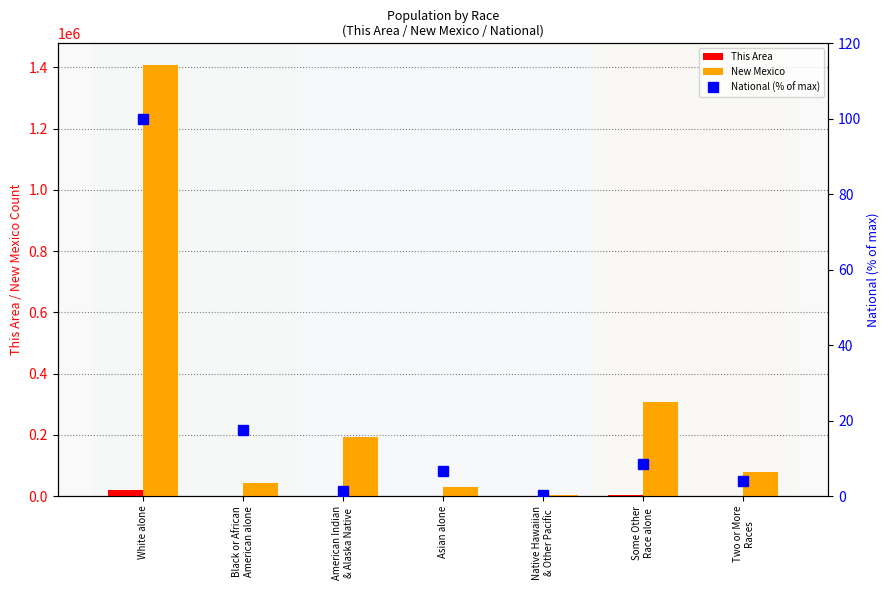

Reading right to left, transcribe all the data shown in this chart.

This Area: Two or More
Races=741.0	Some Other
Race alone=3047.0	Native Hawaiian
& Other Pacific=10.0	Asian alone=165.0	American Indian
& Alaska Native=342.0	Black or African
American alone=401.0	White alone=20335.0
New Mexico: Two or More
Races=77010.0	Some Other
Race alone=308503.0	Native Hawaiian
& Other Pacific=1810.0	Asian alone=28208.0	American Indian
& Alaska Native=193222.0	Black or African
American alone=42550.0	White alone=1407876.0
National (% of max): Two or More
Races=4.0	Some Other
Race alone=8.5	Native Hawaiian
& Other Pacific=0.2	Asian alone=6.6	American Indian
& Alaska Native=1.3	Black or African
American alone=17.4	White alone=100.0